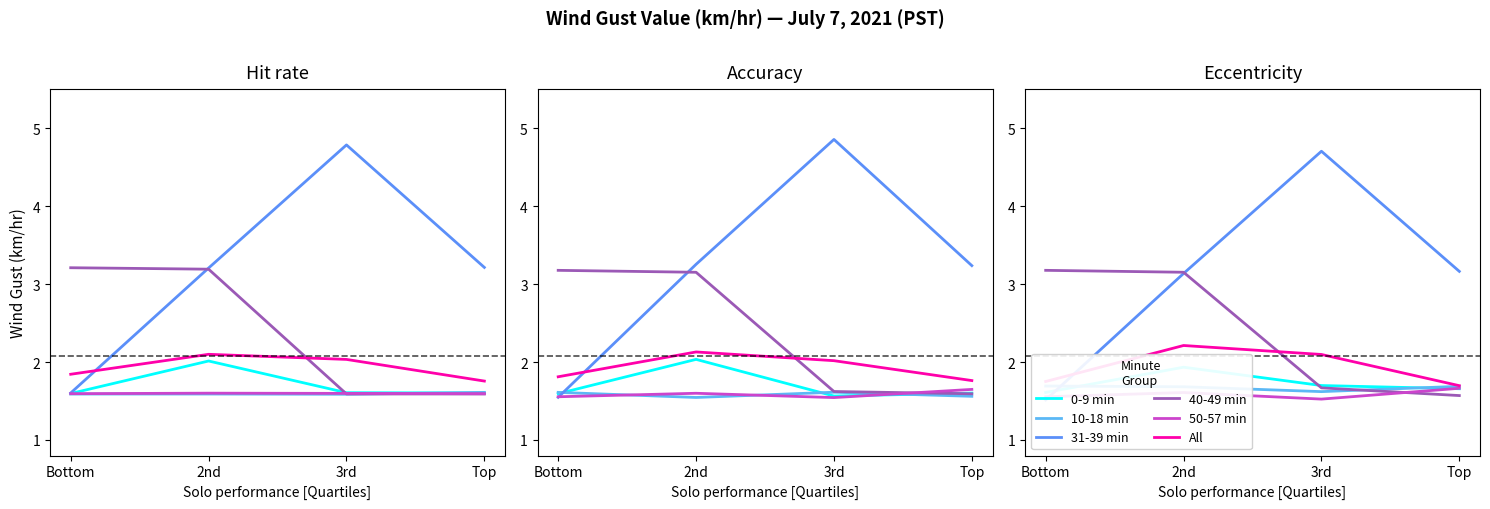

What are all the series names shown in the legend?

0-9 min, 10-18 min, 31-39 min, 40-49 min, 50-57 min, All